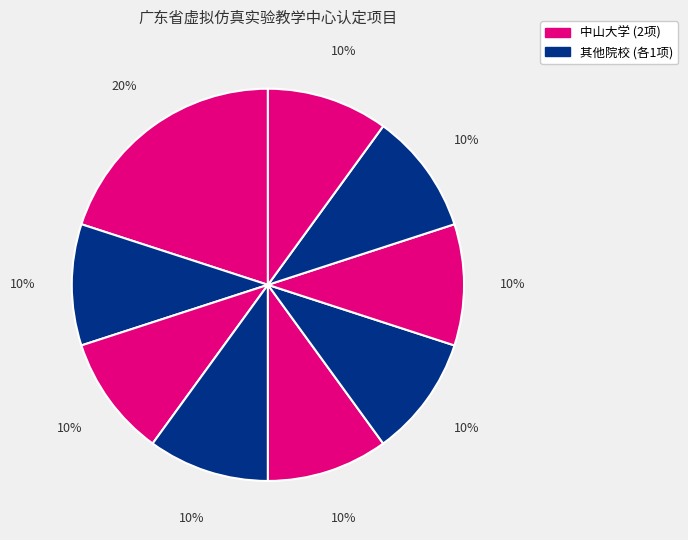

Count the number of slices in the pie.

9